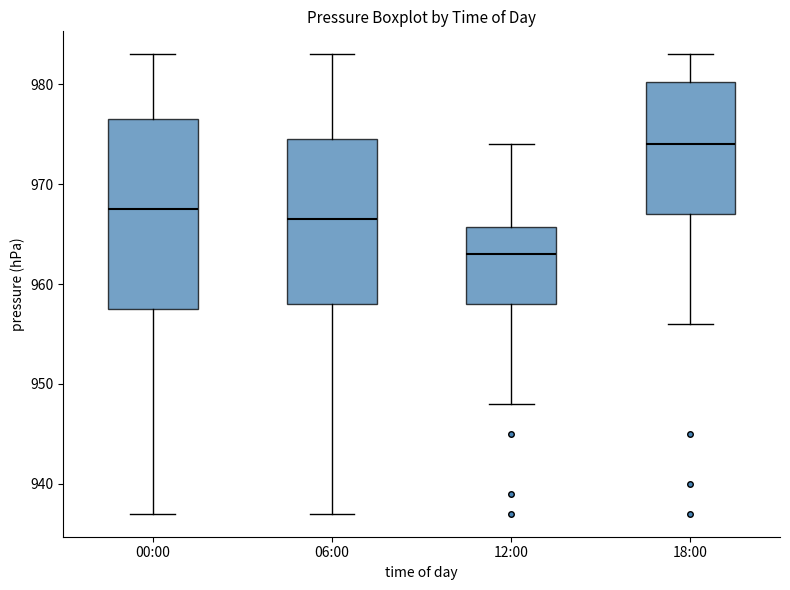

Comparing the boxes themselves (not the whiskers), which one is the tallest?

00:00